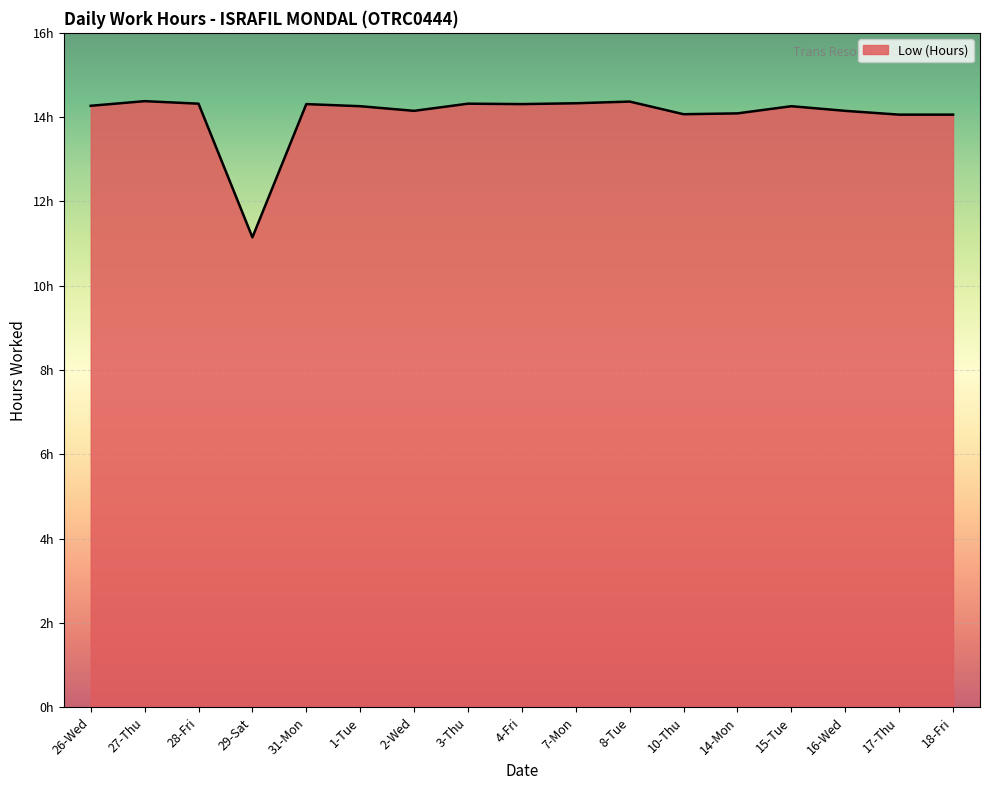

What is the average value?

14.1